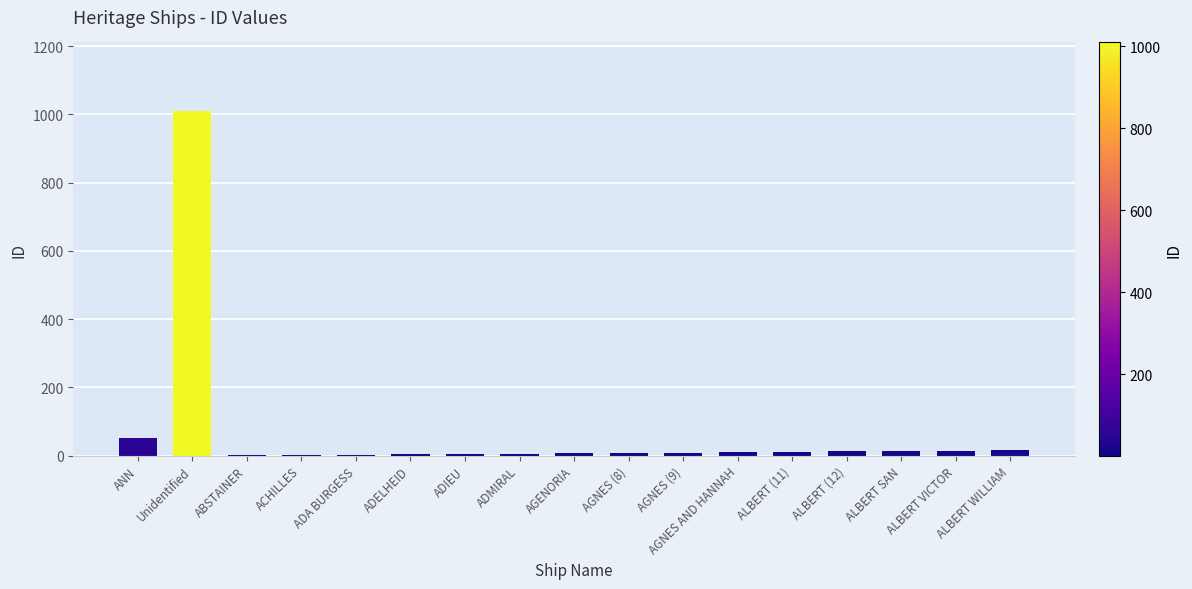

What is the change in value from ADIEU to ALBERT (11)?

+6